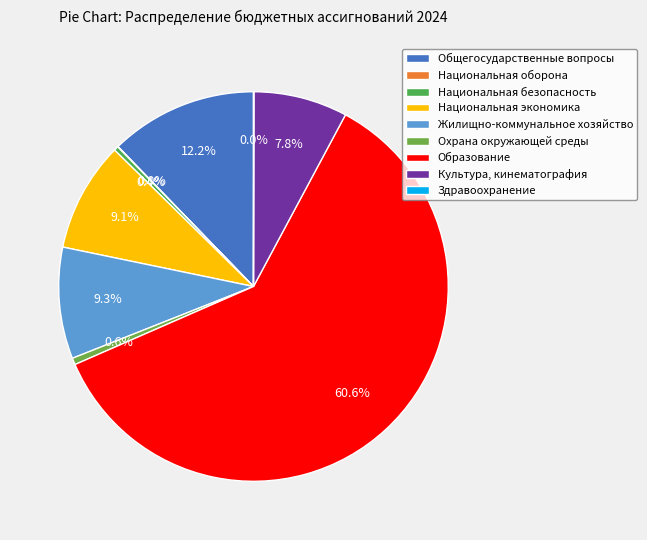

Which has a higher value, Образование or Охрана окружающей среды?

Образование